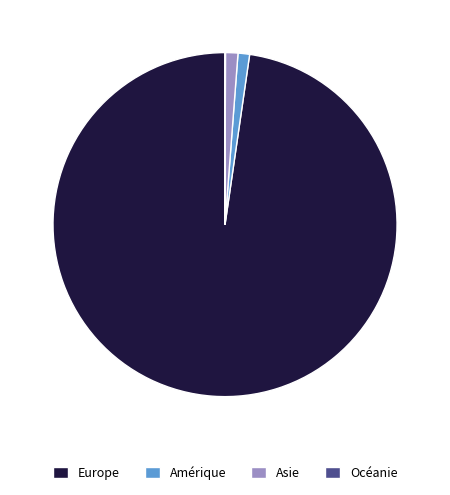

Is it true that Amérique is 1% of the pie?

True